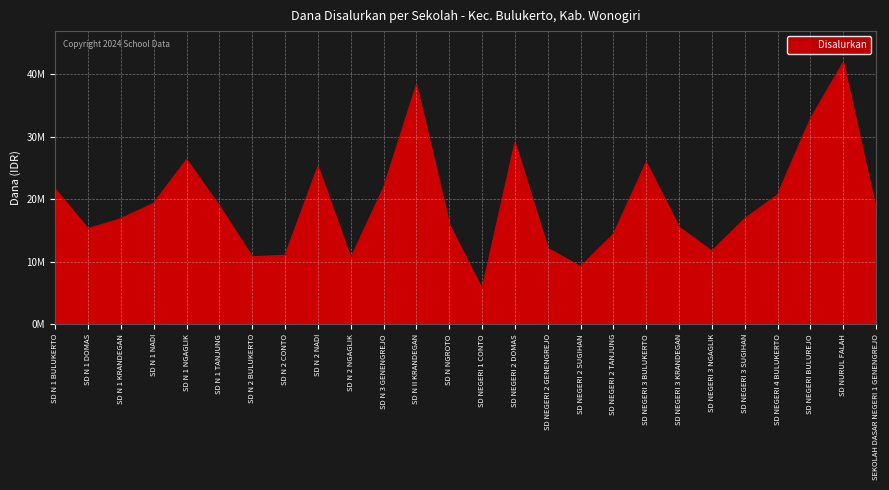

Rank the categories by value from lowest to highest.

SD NEGERI 1 CONTO, SD NEGERI 2 SUGIHAN, SD N 2 NGAGLIK, SD N 2 BULUKERTO, SD N 2 CONTO, SD NEGERI 3 NGAGLIK, SD NEGERI 2 GENENGREJO, SD NEGERI 2 TANJUNG, SD N 1 DOMAS, SD NEGERI 3 KRANDEGAN, SD N NGROTO, SD N 1 KRANDEGAN, SD NEGERI 3 SUGIHAN, SEKOLAH DASAR NEGERI 1 GENENGREJO, SD N 1 TANJUNG, SD N 1 NADI, SD NEGERI 4 BULUKERTO, SD N 1 BULUKERTO, SD N 3 GENENGREJO, SD N 2 NADI, SD NEGERI 3 BULUKERTO, SD N 1 NGAGLIK, SD NEGERI 2 DOMAS, SD NEGERI BULUREJO, SD N II KRANDEGAN, SD NURUL FALAH